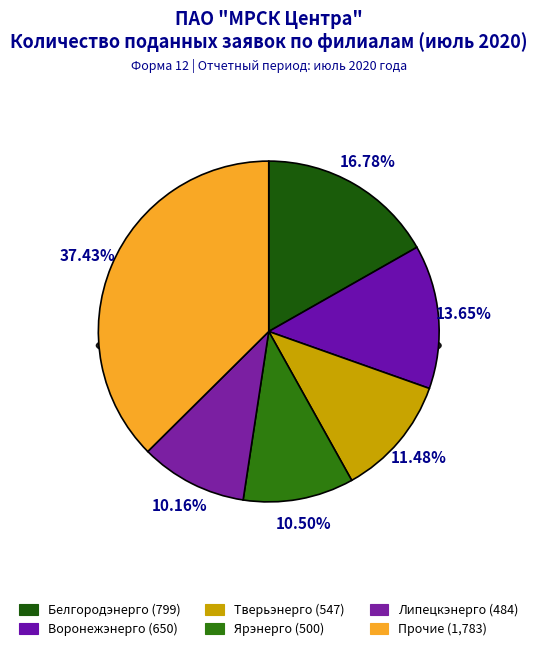

The Белгородэнерго slice represents 10% of the pie. True or false?

False